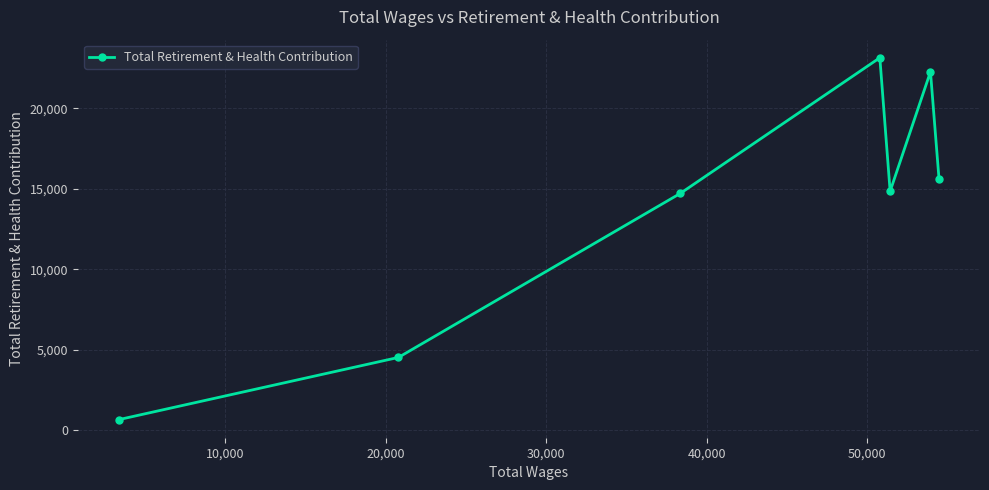

Reading left to right, what are all the values shown in this chart?

655	4522	14721	23147	14847	22277	15635